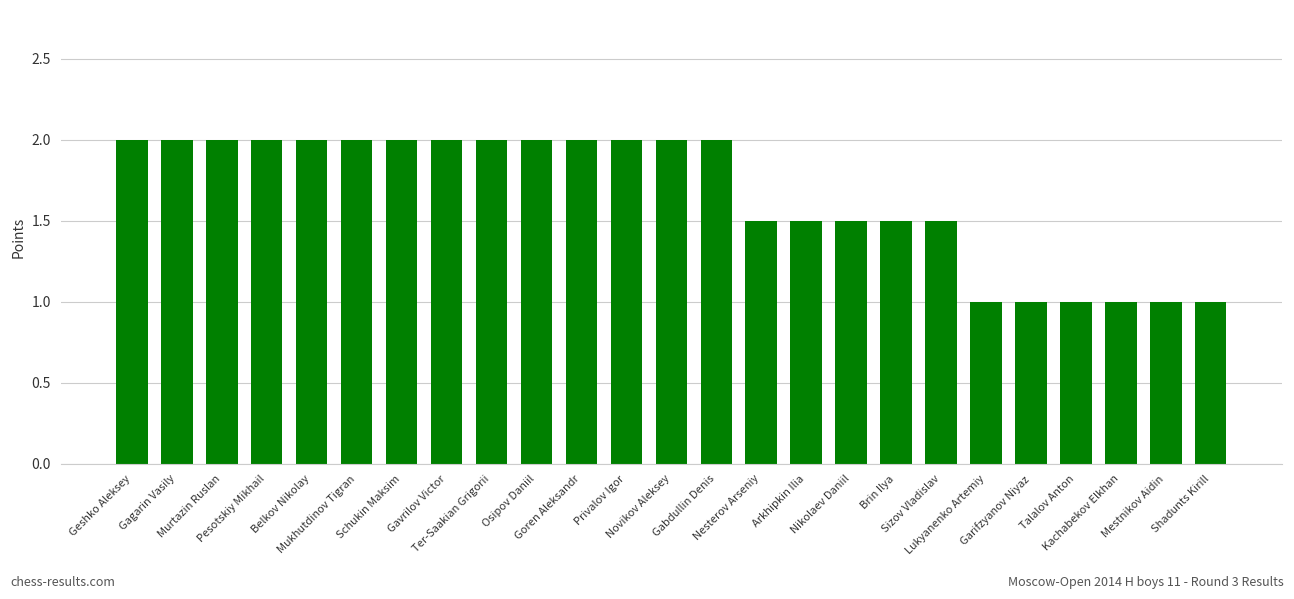

What is the minimum value shown in the chart?

1.0